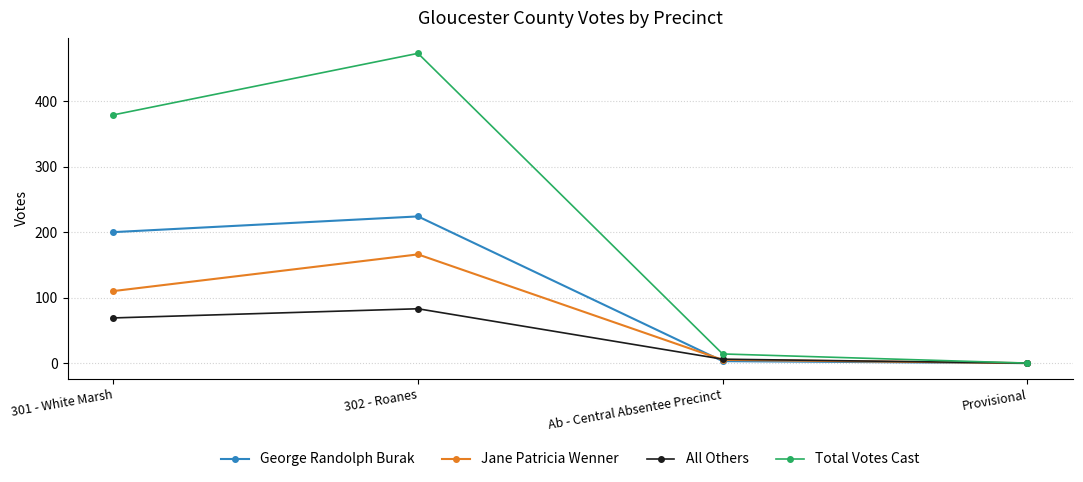

List the series in order of their overall mean, highest first.

Total Votes Cast, George Randolph Burak, Jane Patricia Wenner, All Others